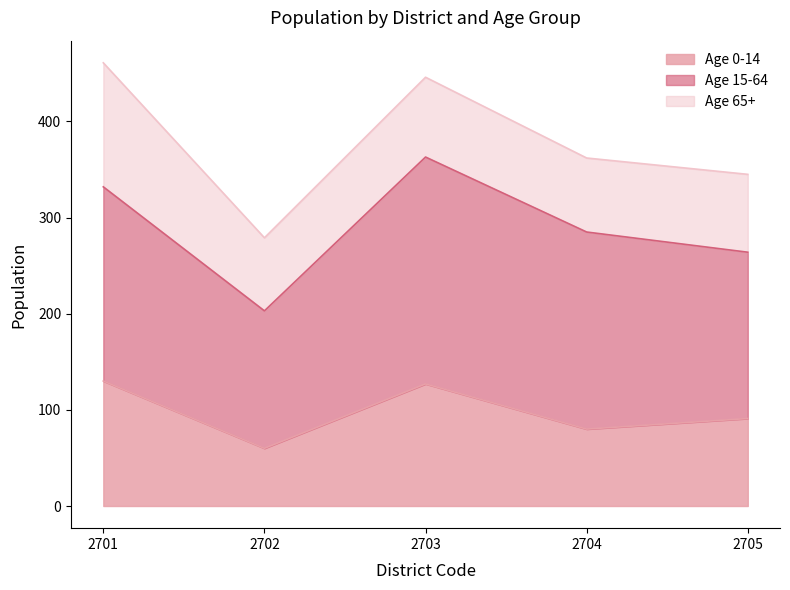

What is the total value across all series at 2701?

461